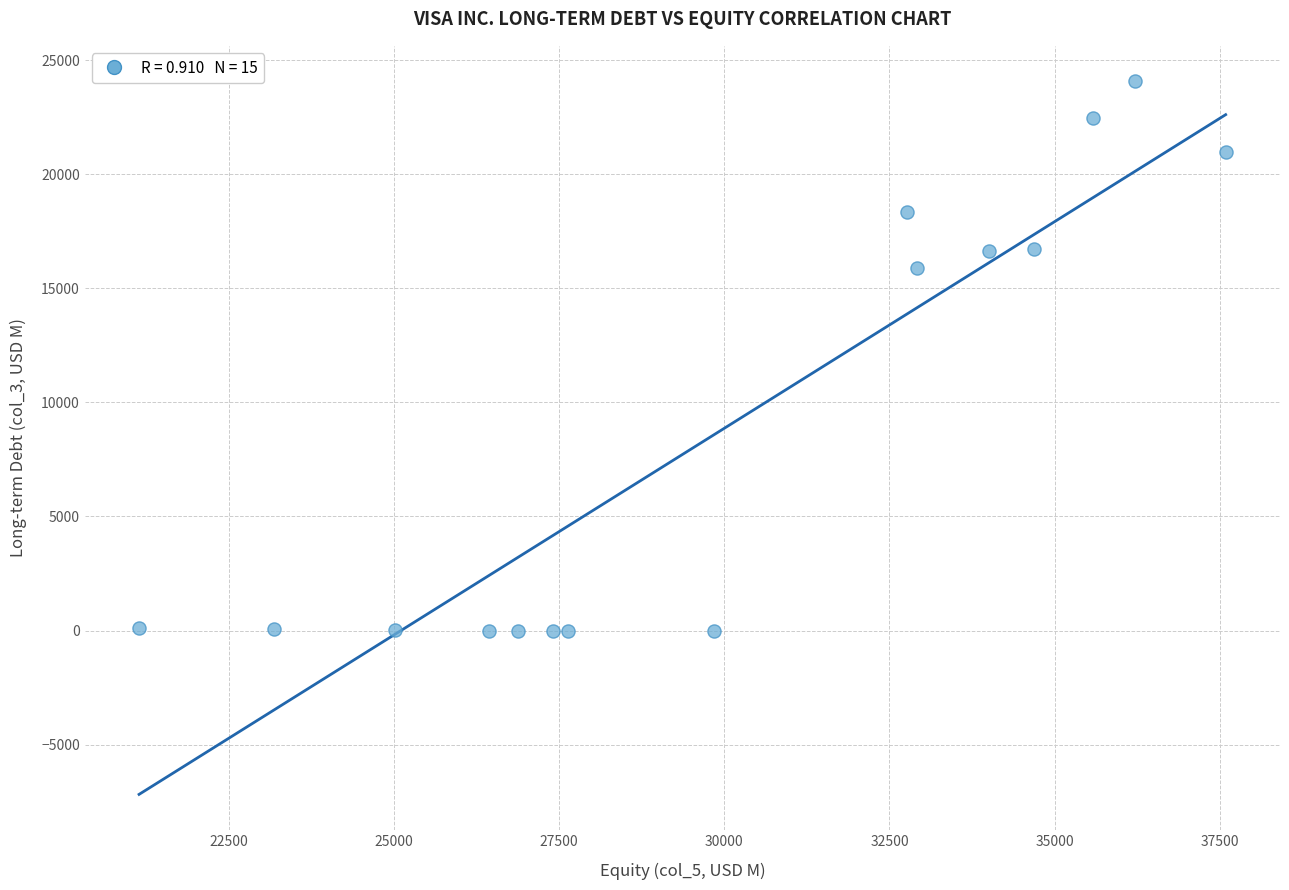

What Y value in the scatter plot is closest to 12035?

15882